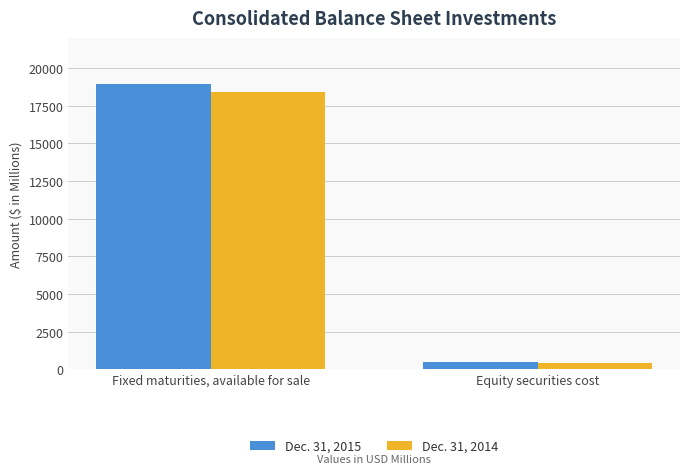

True or false: Dec. 31, 2014 has a value of 18408.1 at Fixed maturities, available for sale.

True